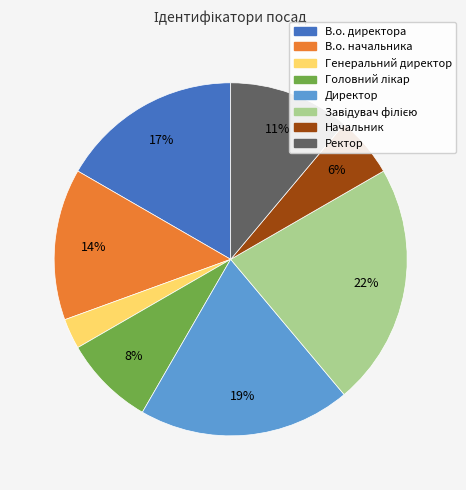

The В.о. директора slice represents 10% of the pie. True or false?

False